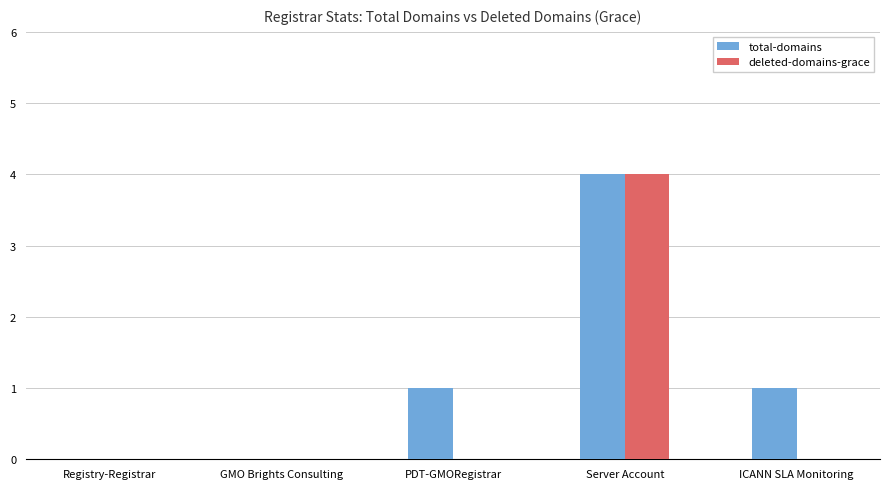

Between Registry-Registrar and PDT-GMORegistrar, which series saw the biggest shift?

total-domains